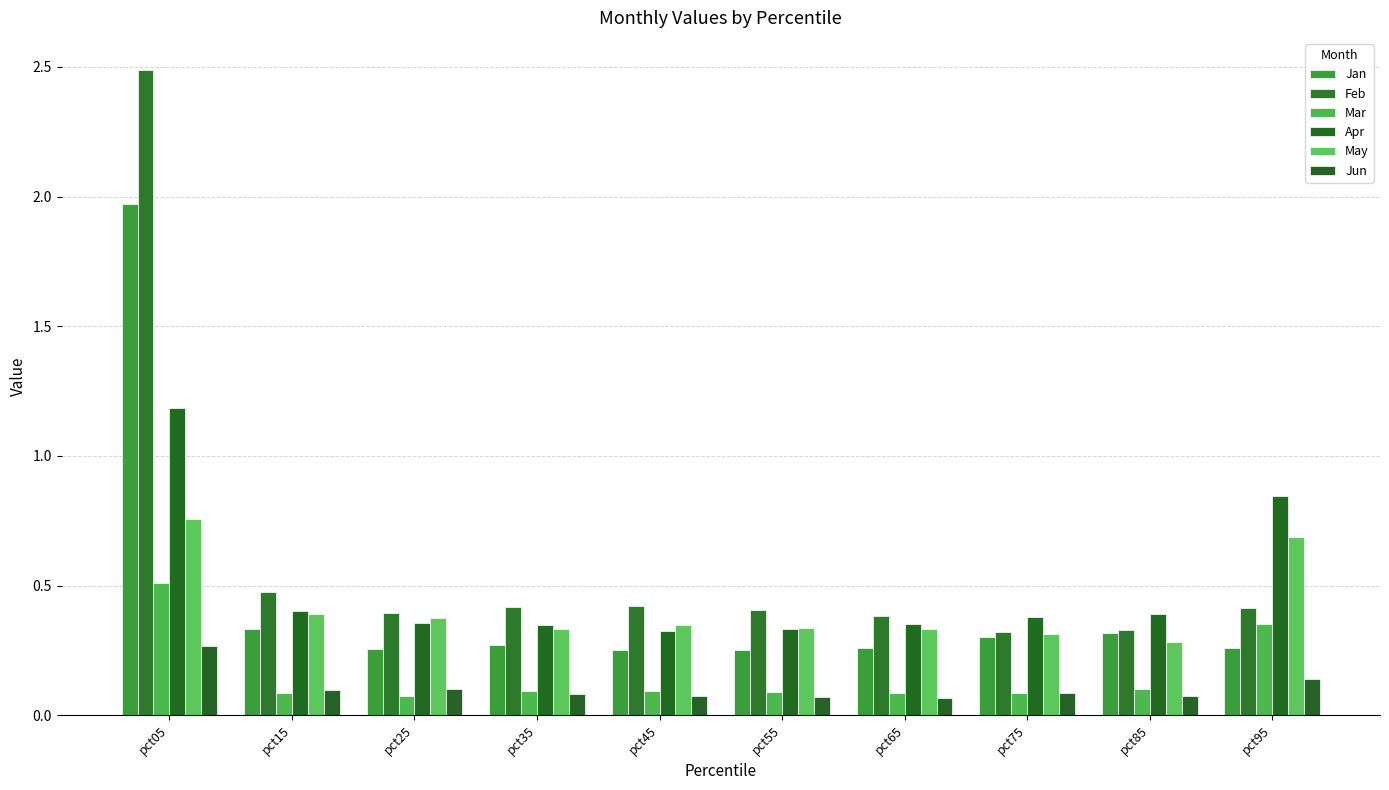

Are the bars horizontal?

No